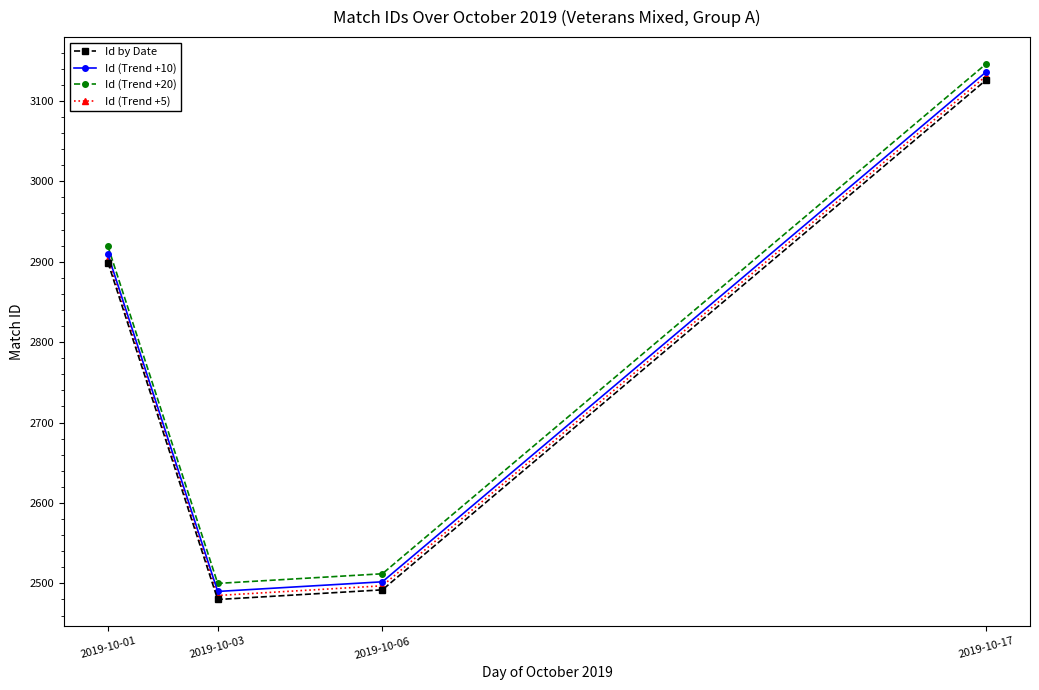

True or false: Id (Trend +5) and Id (Trend +20) cross at least once.

False